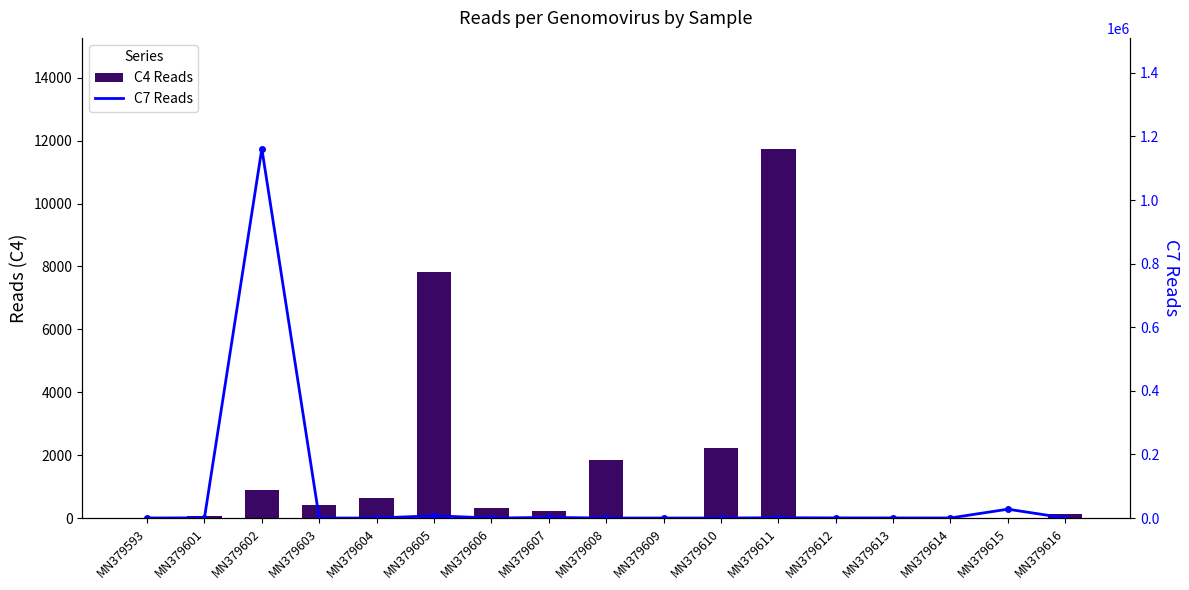

Reading right to left, extract all data points from this chart.

C4 Reads: 123	7	0	0	2	11744	2233	30	1857	236	314	7822	652	407	880	65	0
C7 Reads: 201	27826	216	328	455	942	0	0	0	1961	0	7192	0	0	1161535	716	151